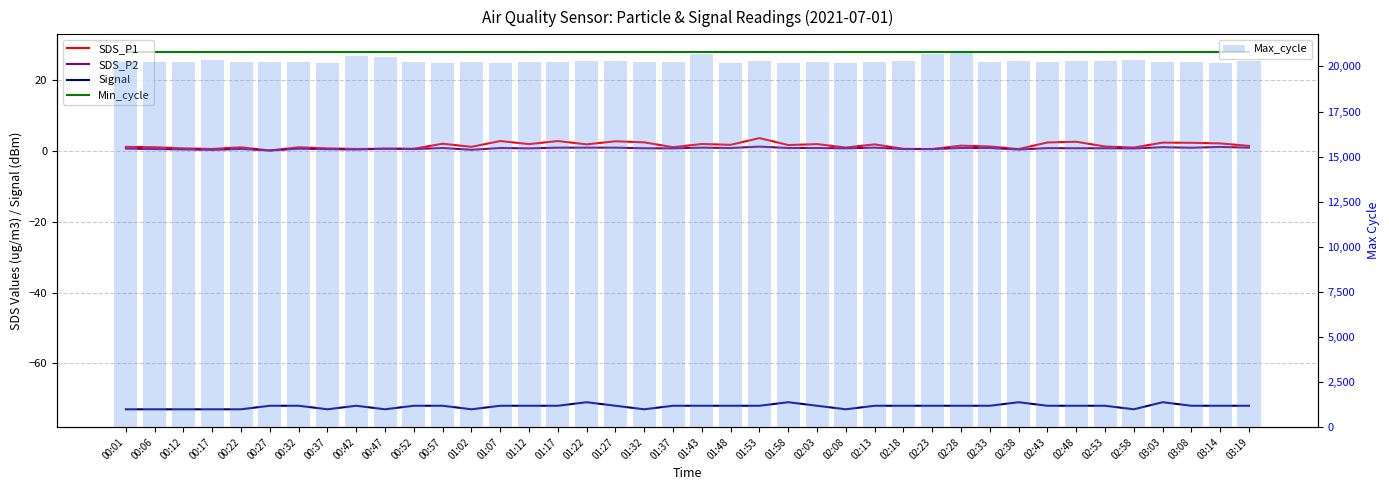

What is the maximum value for Signal?

-71.0